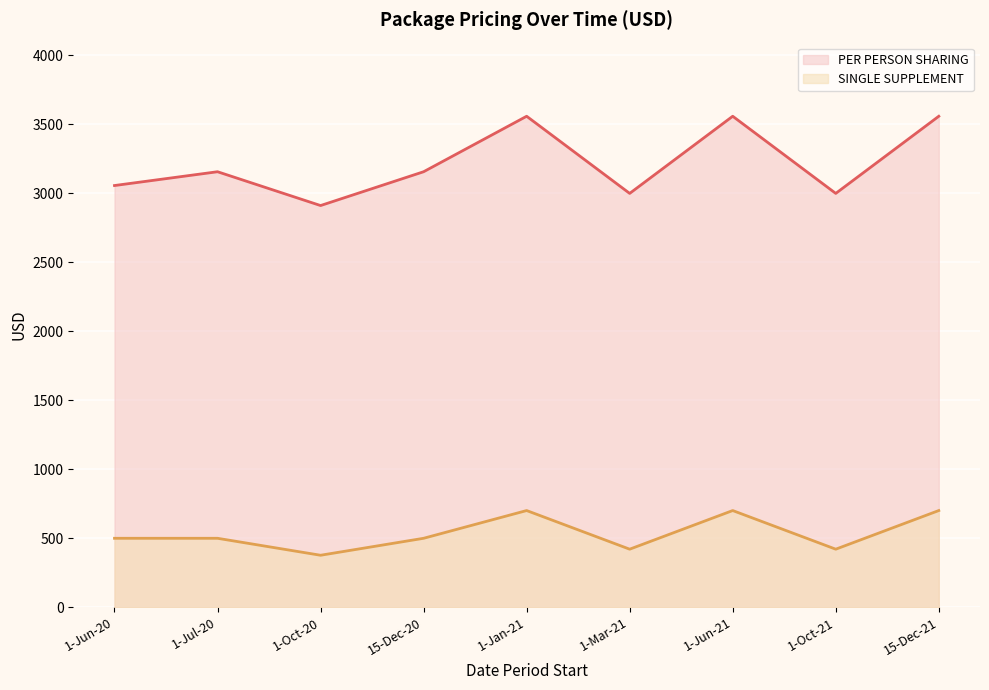

What is the difference between the PER PERSON SHARING values at 1-Jun-20 and 1-Jul-20?

100